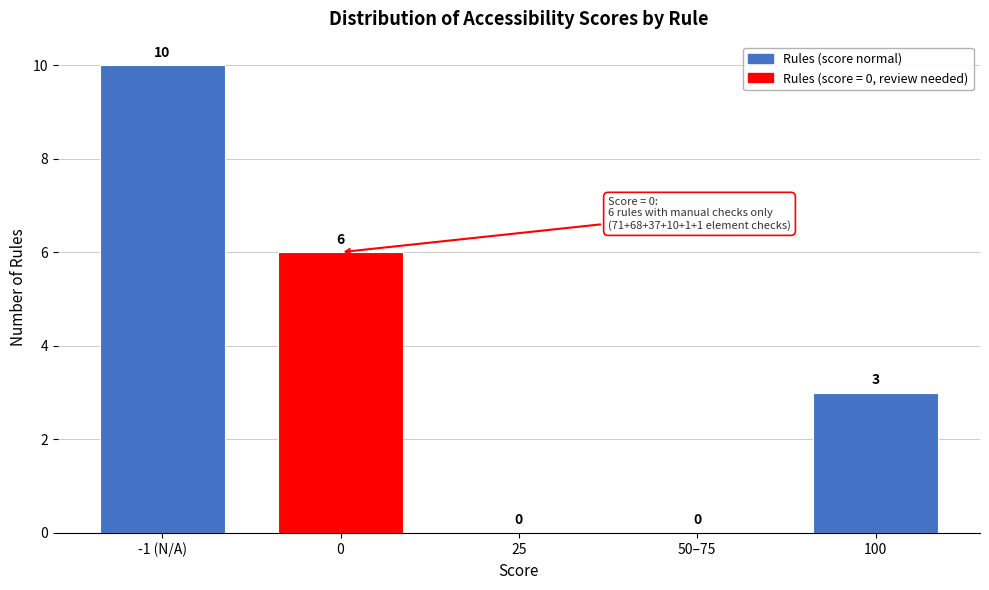

Reading left to right, transcribe all the data shown in this chart.

-1 (N/A)=10	0=6	25=0	50–75=0	100=3